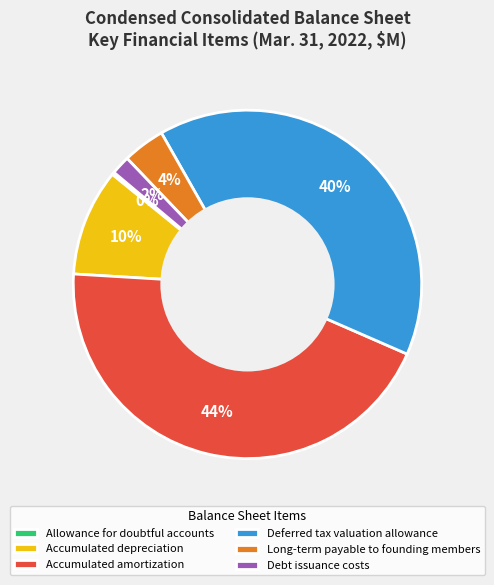

To the nearest percent, what is the combined percentage of Accumulated depreciation and Deferred tax valuation allowance?

50%